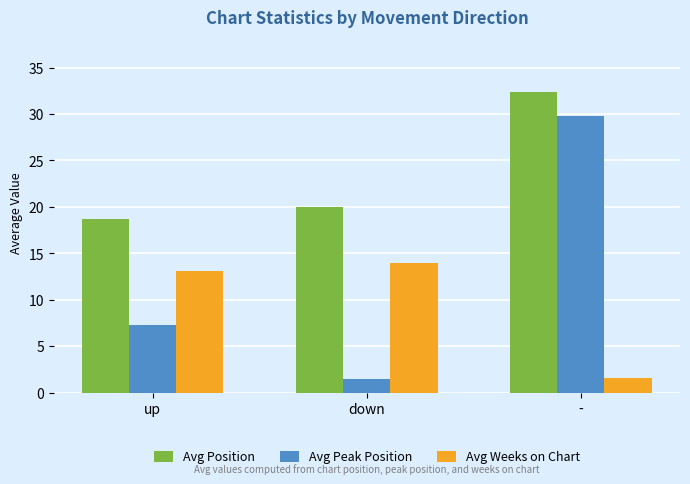

What is the total value across all series at down?

35.5